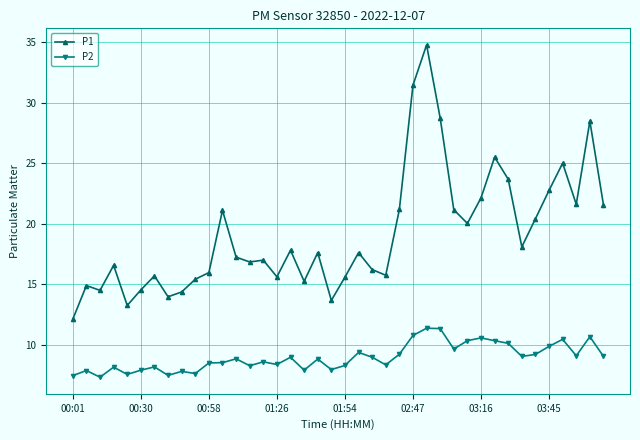

List the series in order of their peak value, highest first.

P1, P2